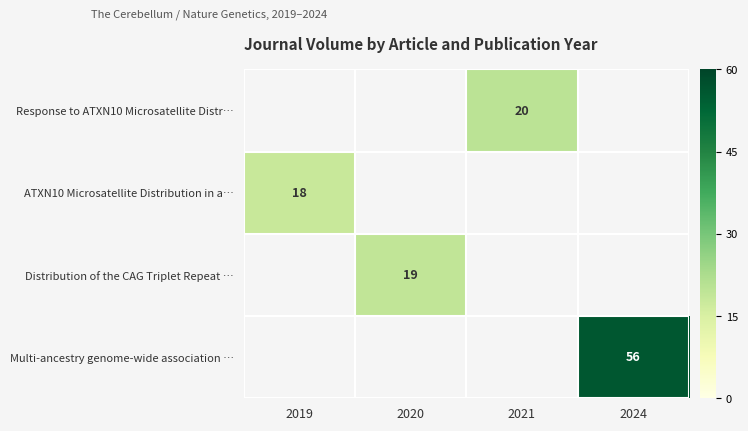

True or false: Distribution of the CAG Triplet Repeat … has a value of 19 at 2020.

True